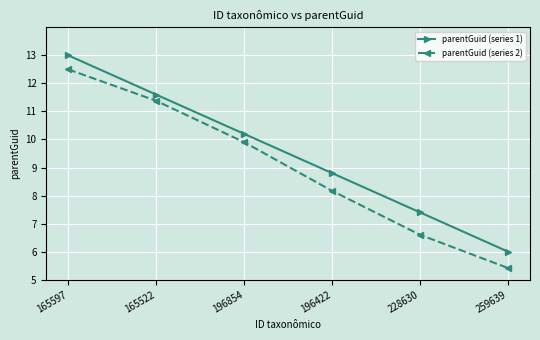

At which category is the sum across all series the highest?

165597